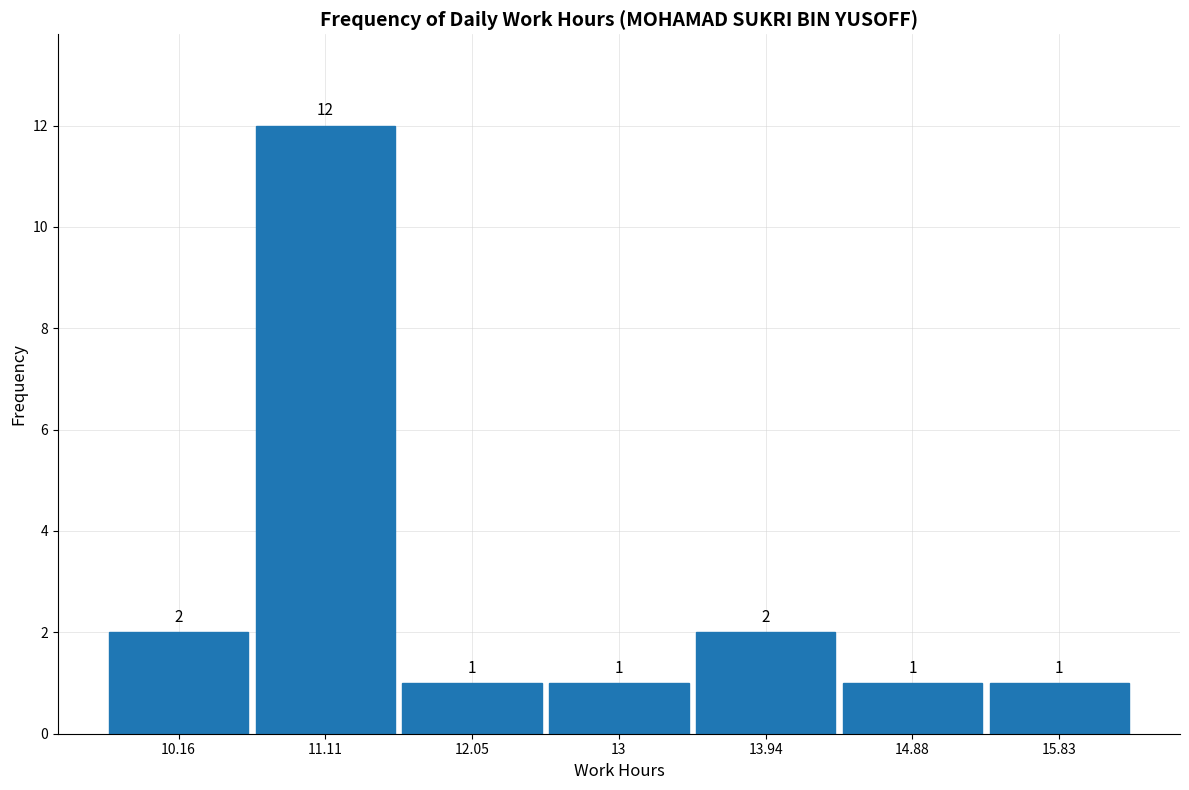

Reading left to right, transcribe this chart: for each bar, give the range it covers on the x-axis and its height. The bar edges are not printed on the chart, so give them approximately, as read against the axis.

9.7 to 10.6: 2
10.6 to 11.6: 12
11.6 to 12.5: 1
12.5 to 13.5: 1
13.5 to 14.4: 2
14.4 to 15.4: 1
15.4 to 16.3: 1